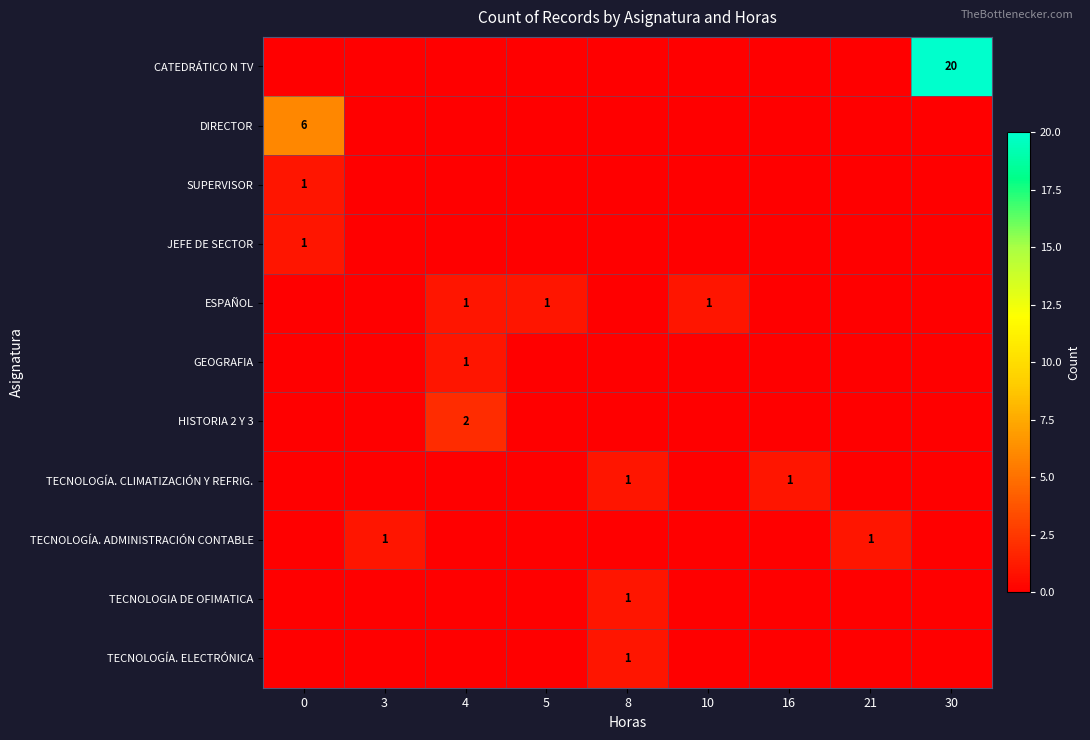

What is the spread (max minus min) of values at 4?

2